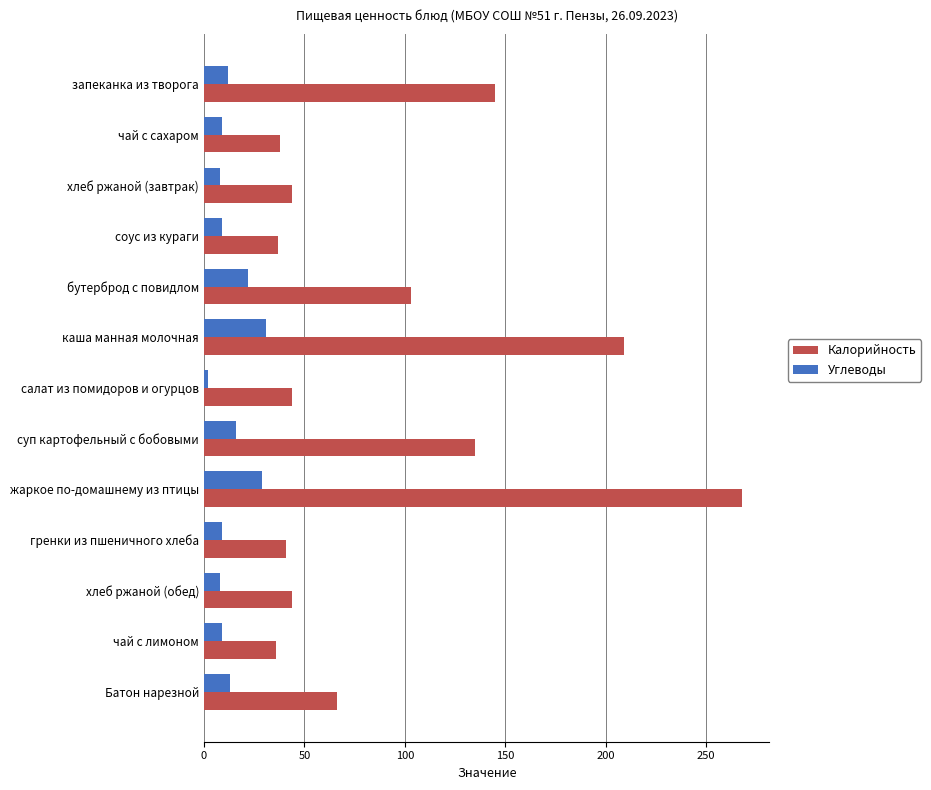

At which label is Калорийность closest to 152?

запеканка из творога